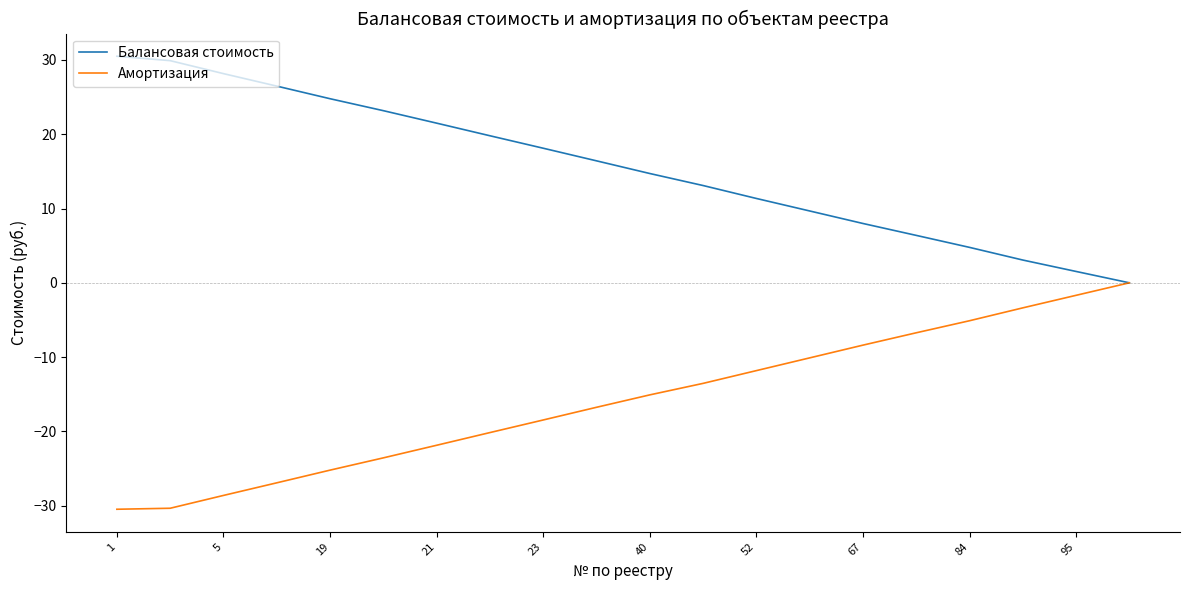

Which series has the largest total across all categories?

Балансовая стоимость